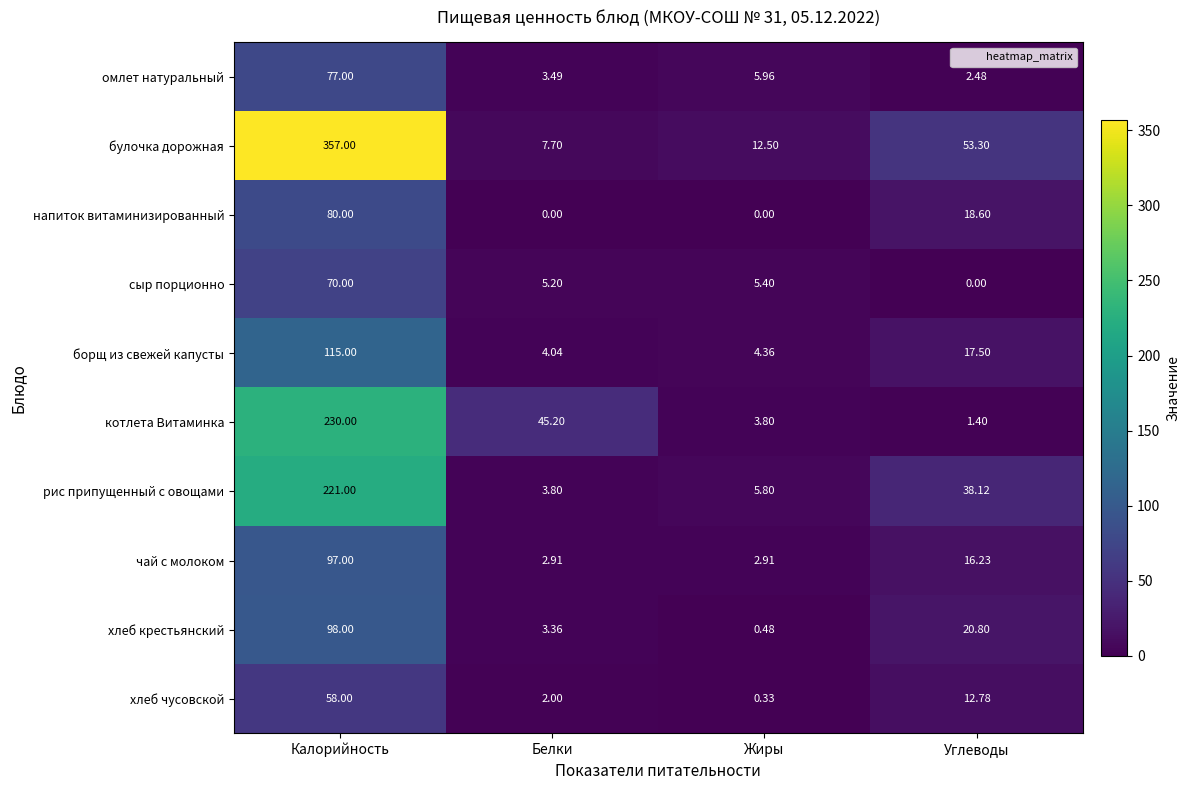

At which label is борщ из свежей капусты closest to 59?

Углеводы